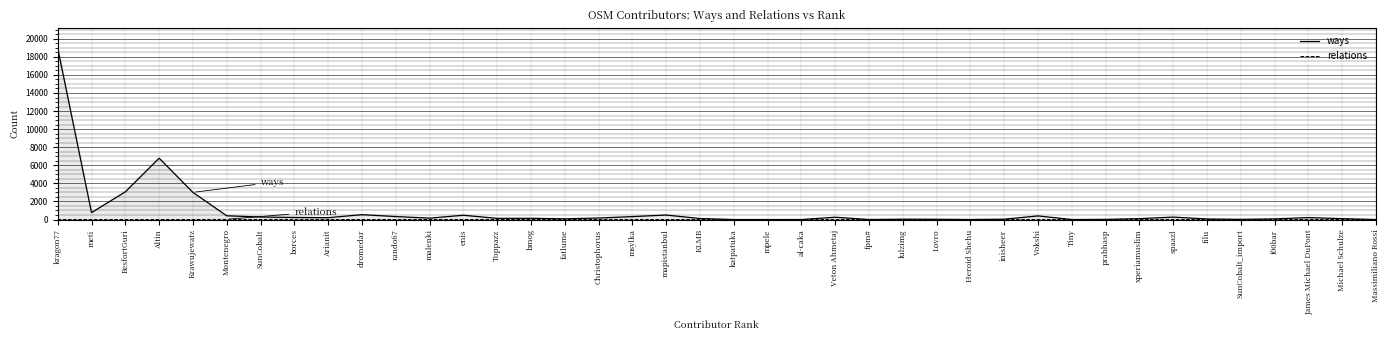

Which series has the largest total across all categories?

ways